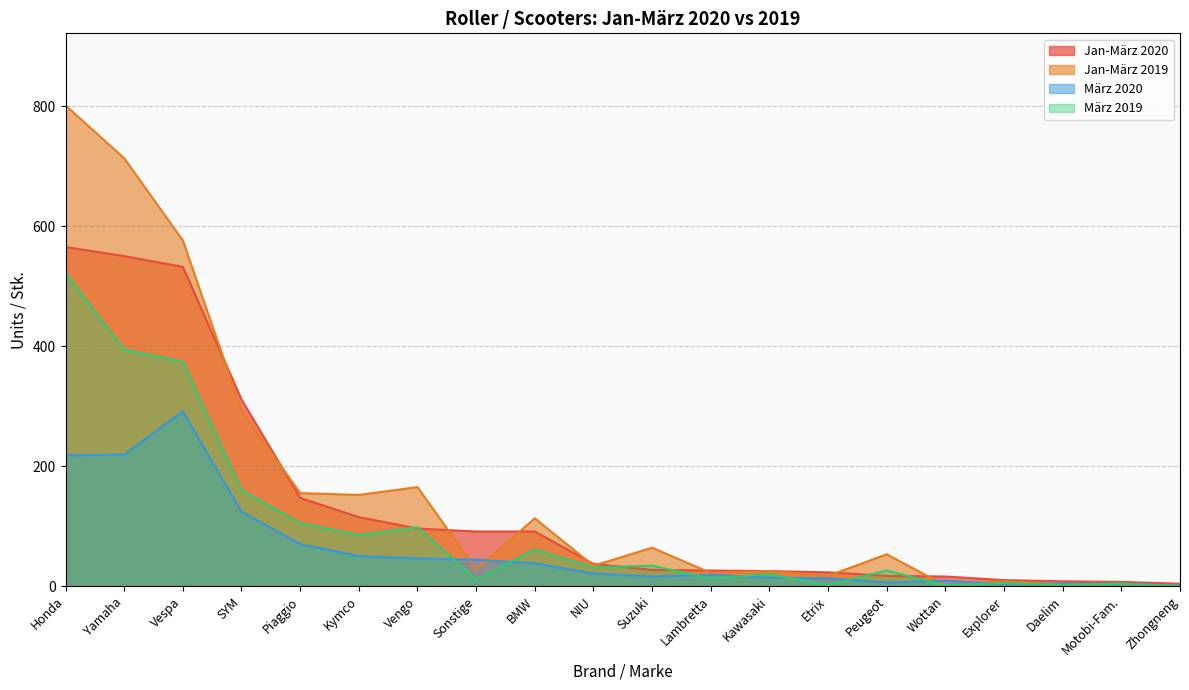

After their last crossing, which series has the higher values: Jan-März 2019 or Jan-März 2020?

Jan-März 2020